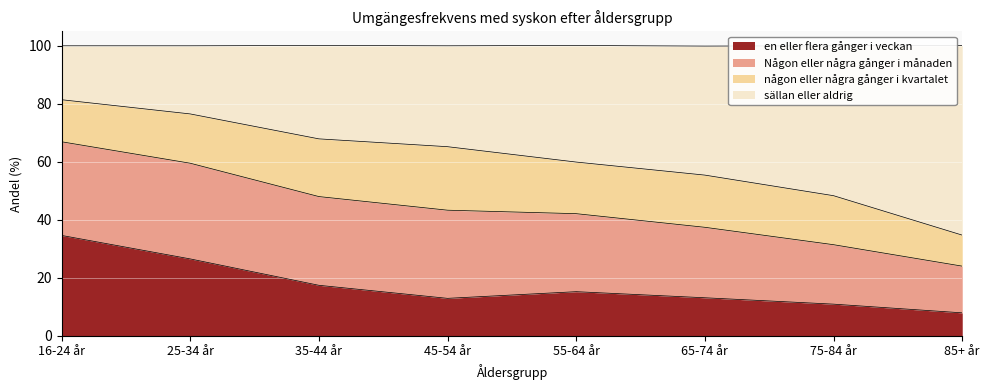

Which series changed the most between 65-74 år and 75-84 år?

sällan eller aldrig